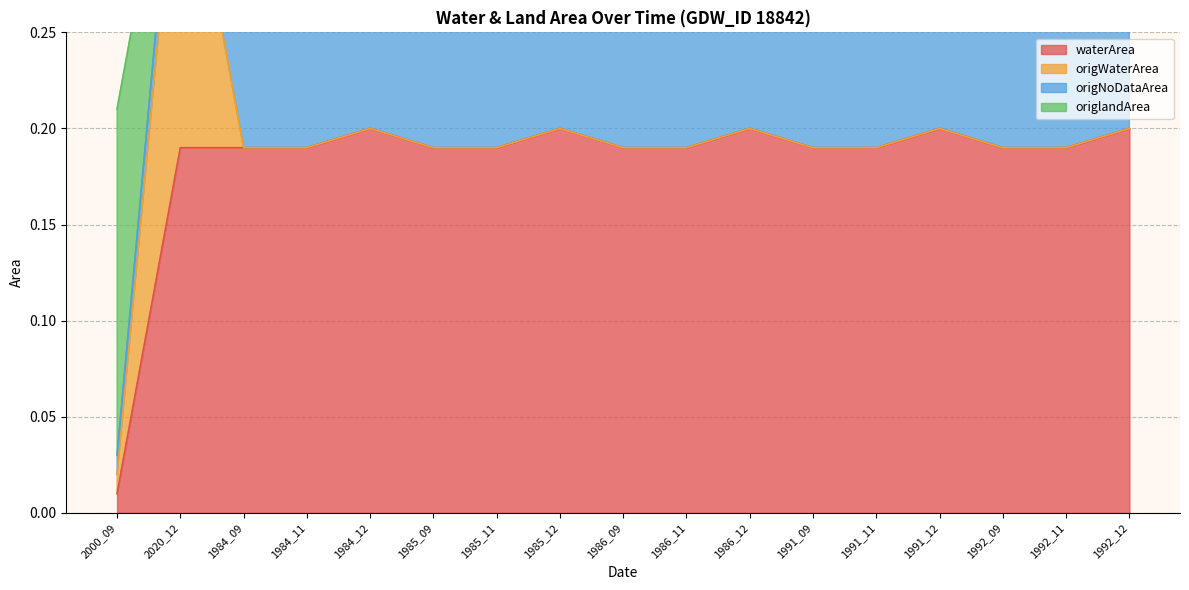

At which label is waterArea closest to 0?

2000_09